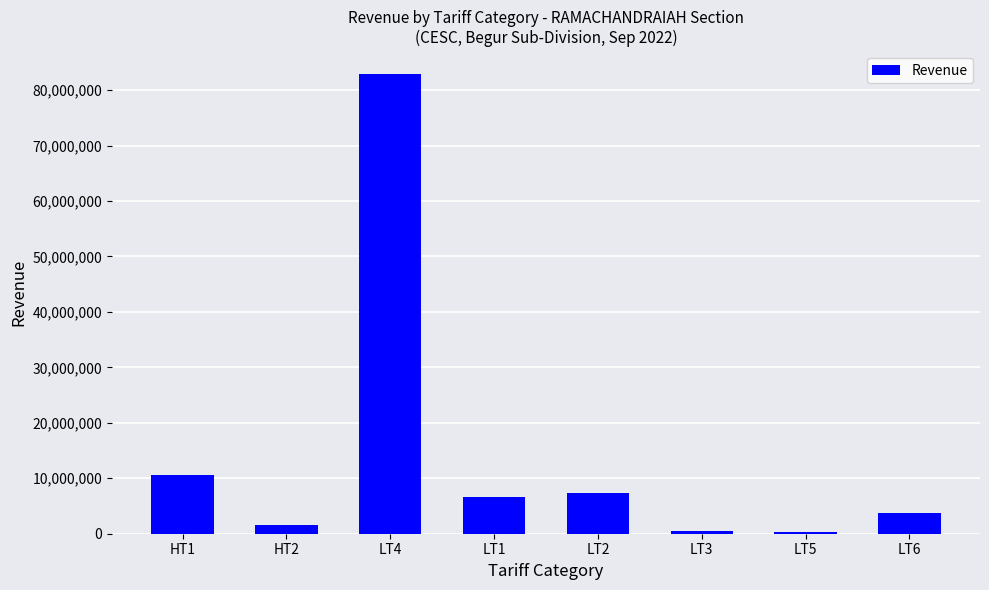

What value does the data have at LT4?

82869536.4